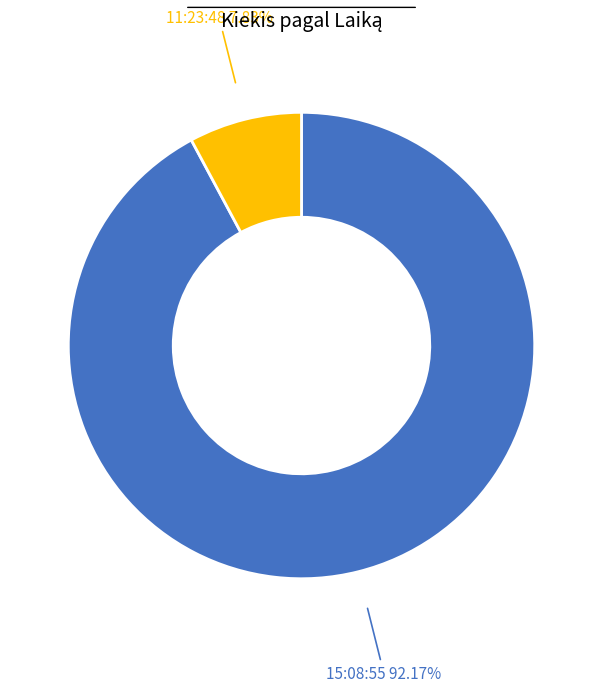

To the nearest percent, what portion does 11:23:48 represent?

8%